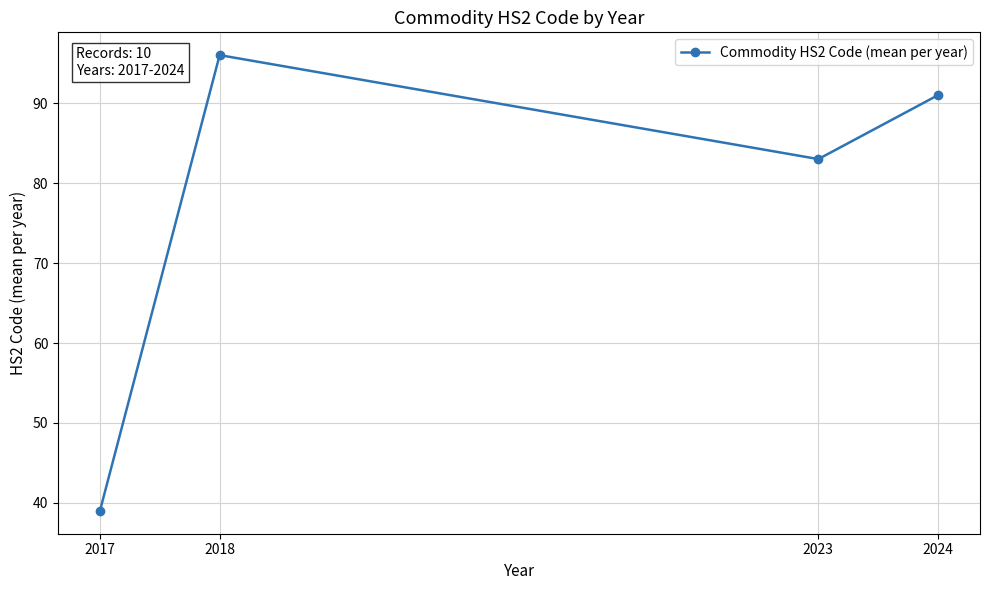

Approximately how many times larger is the value at 2023 compared to 2018?

0.9